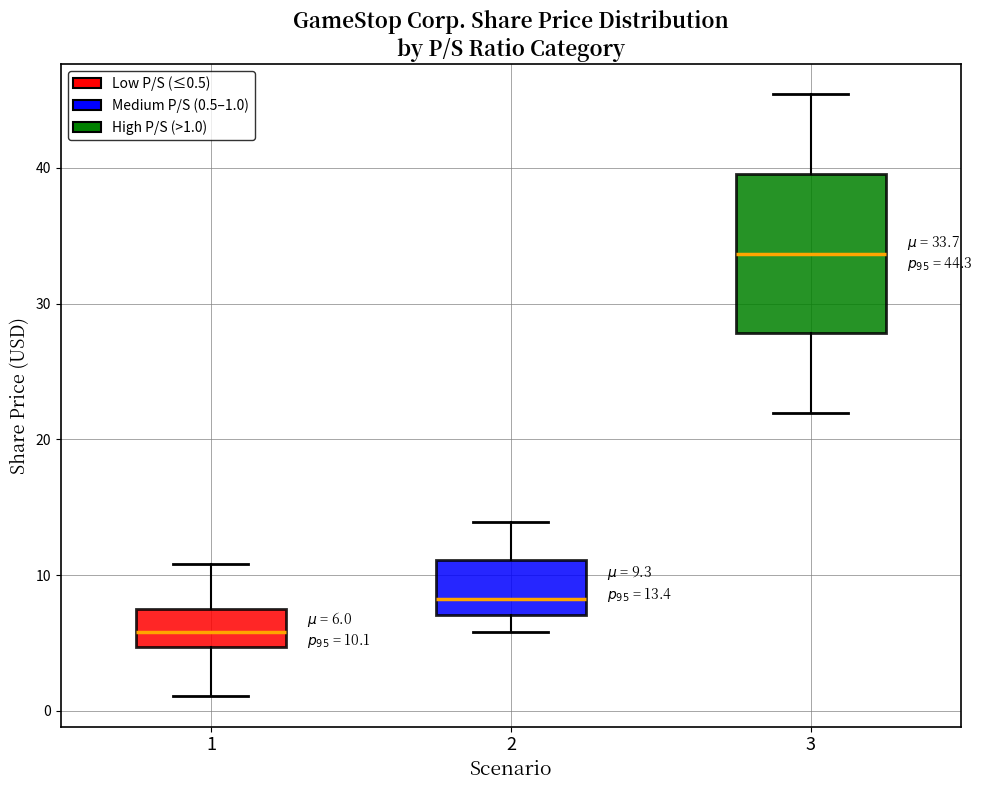

Which box's median line is the highest?

3